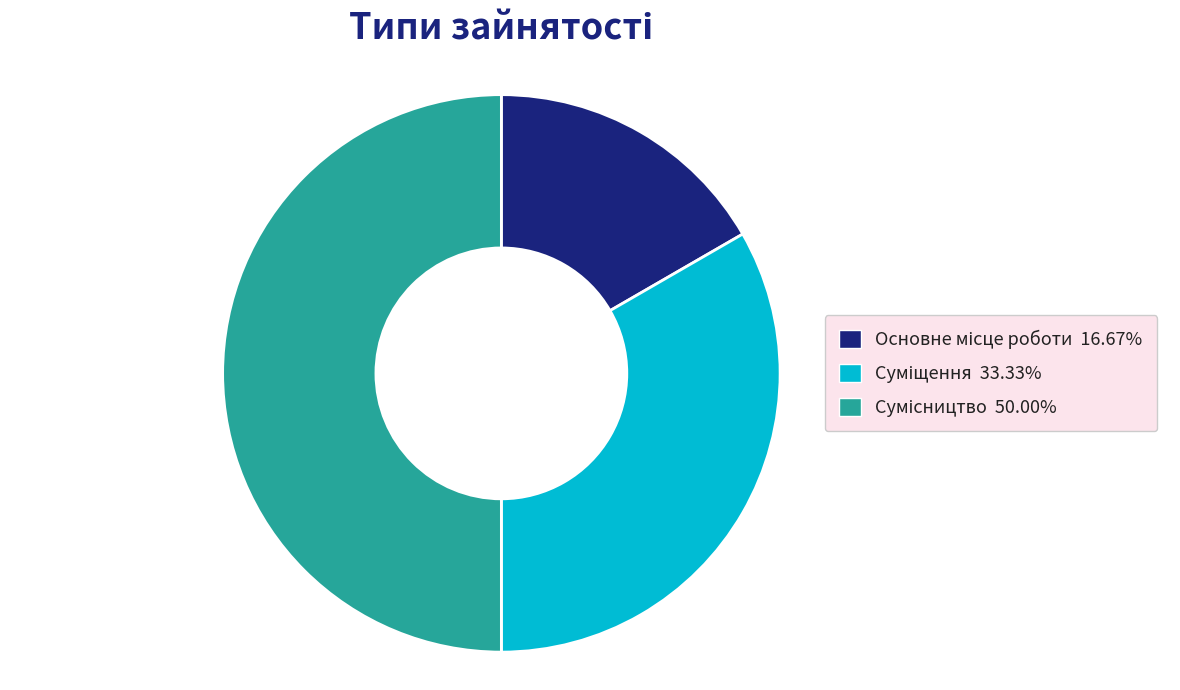

What is the change in value from Суміщення to Сумісництво?

+1